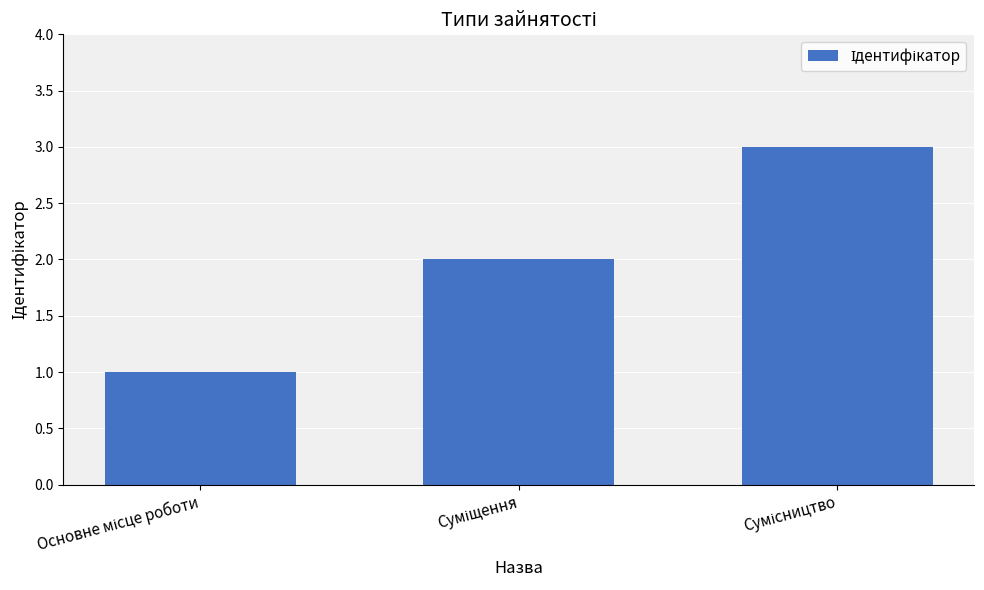

What is the maximum value shown in the chart?

3